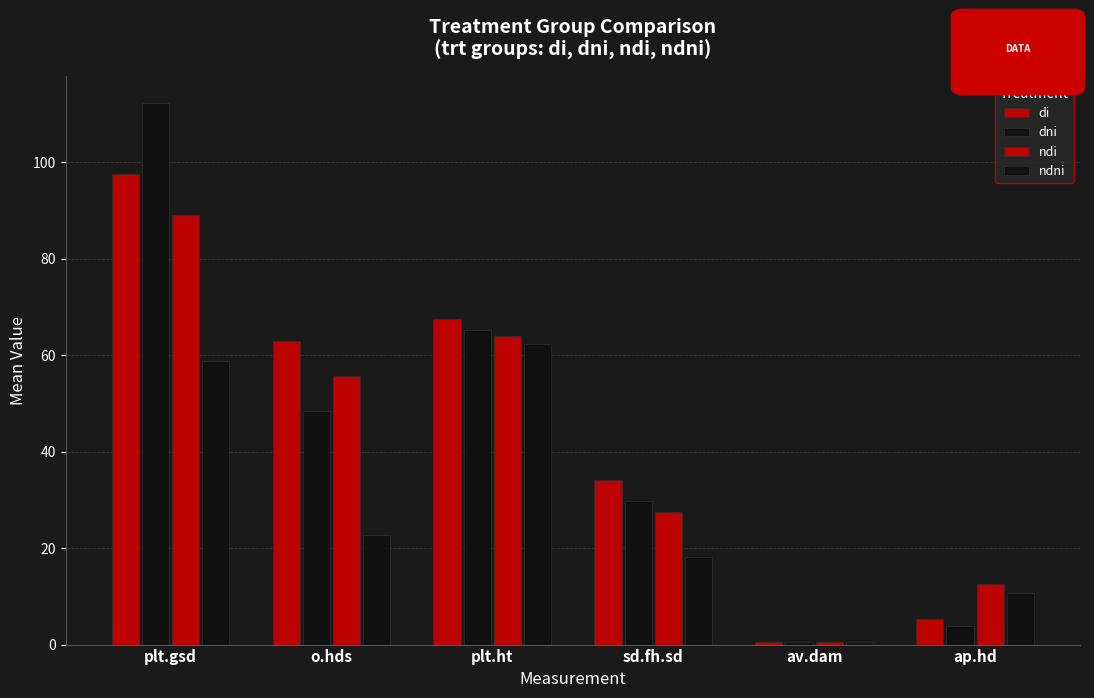

At which label does ndi first exceed 55?

plt.gsd